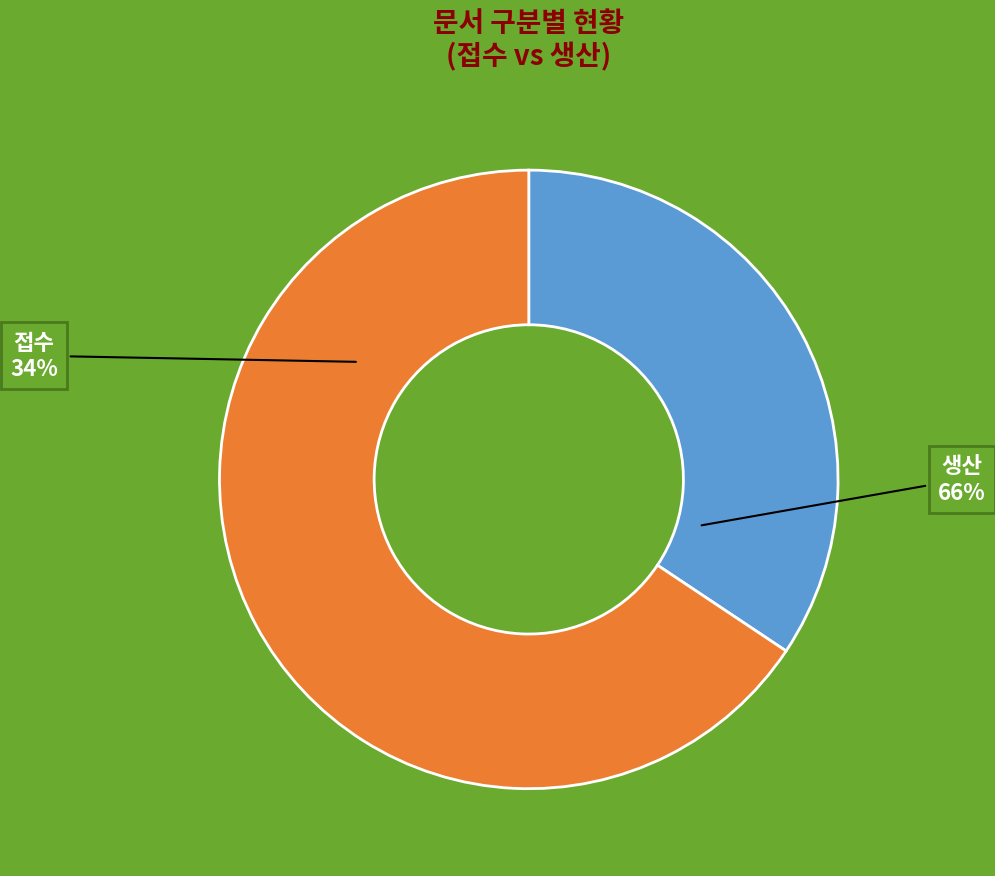

Combined, do 생산 and 접수 account for over 50%?

Yes